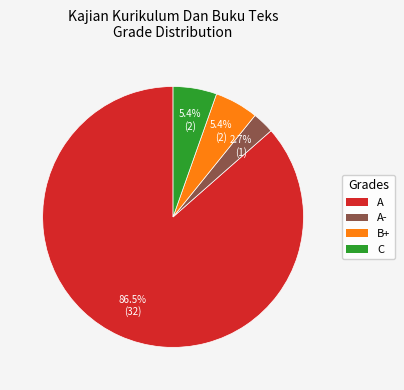

Is it true that A- is 17% of the pie?

False